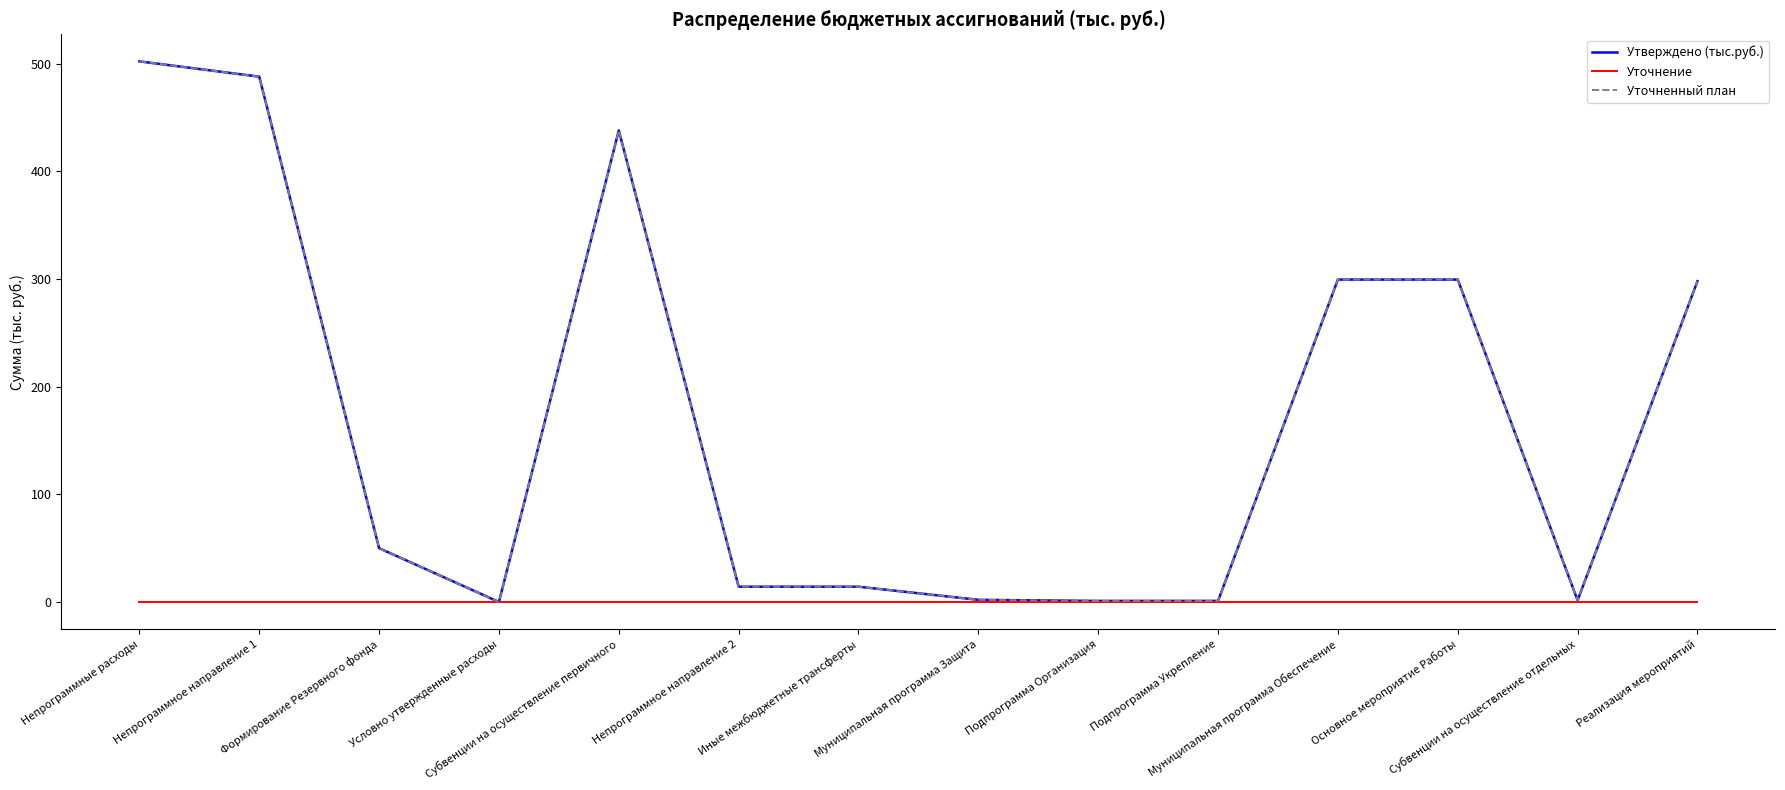

Does the chart display data point markers on the line(s)?

No